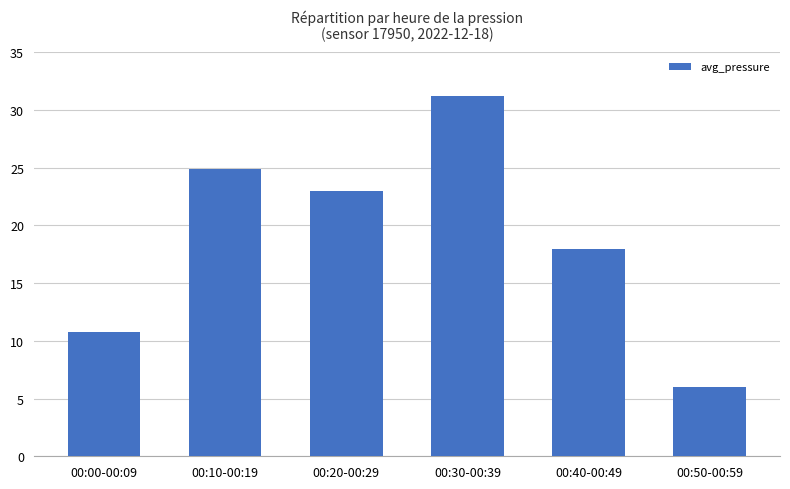

Rank the categories by value from lowest to highest.

00:50-00:59, 00:00-00:09, 00:40-00:49, 00:20-00:29, 00:10-00:19, 00:30-00:39